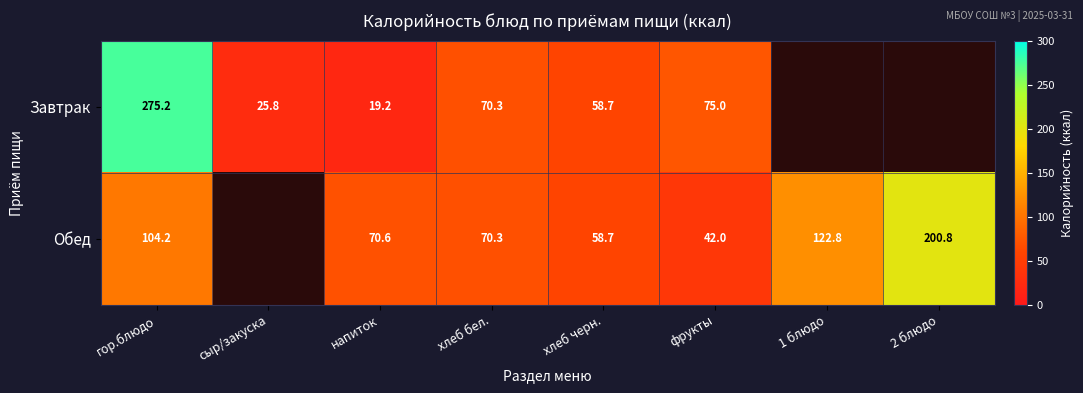

What is the difference between the Обед values at 1 блюдо and гор.блюдо?

18.6